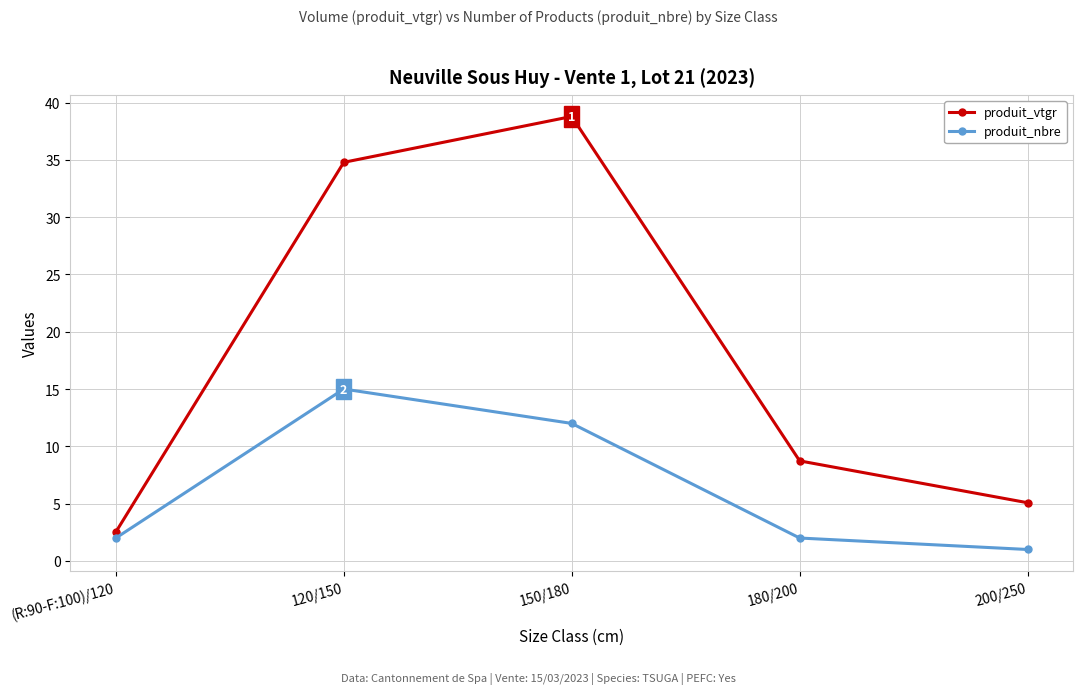

Reading left to right, extract all data points from this chart.

produit_vtgr: (R:90-F:100)/120=2.5	120/150=34.8	150/180=38.8	180/200=8.7	200/250=5.1
produit_nbre: (R:90-F:100)/120=2.0	120/150=15.0	150/180=12.0	180/200=2.0	200/250=1.0